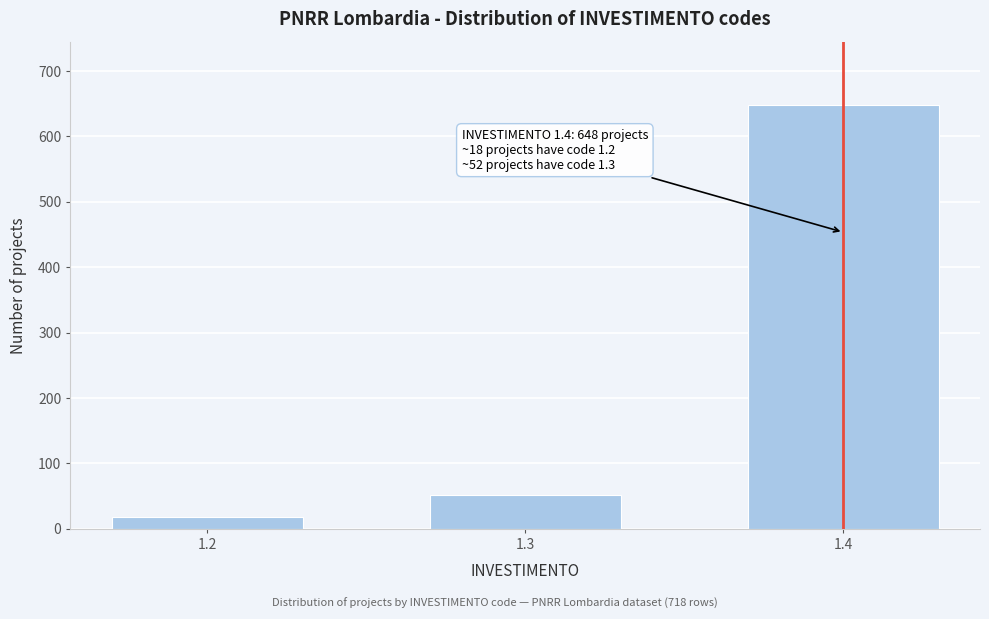

Reading left to right, what are all the values shown in this chart?

18	52	648